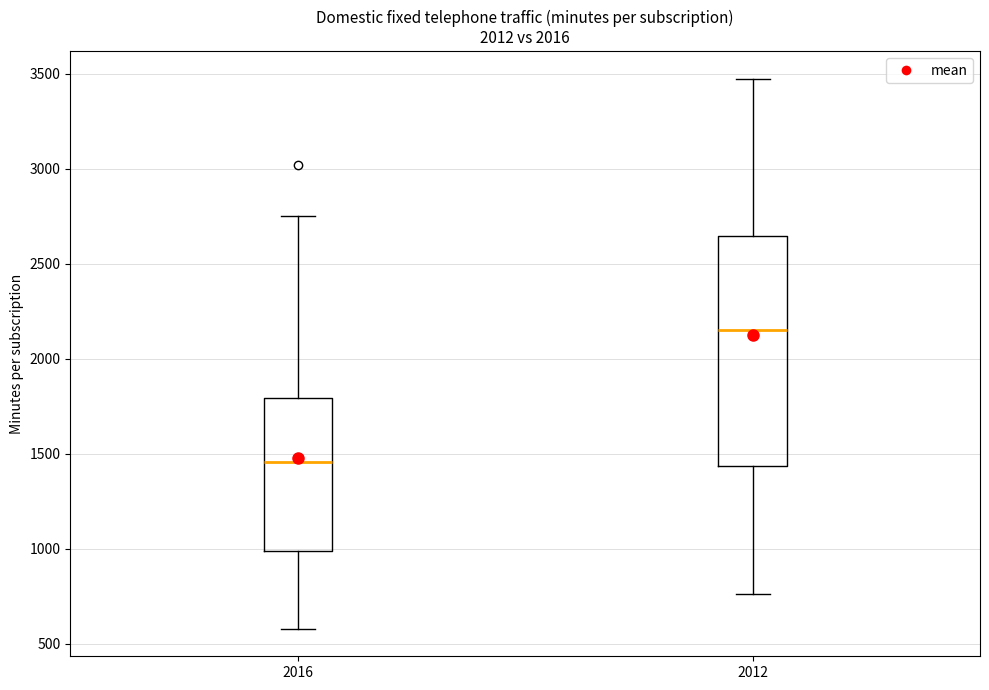

Reading left to right, read every box against the y-axis: the position of its median line, the range the box covers, and the ends of its whiskers. The values are not printed on the chart, so give them approximately, as read against the axis.

2016: median 1450, box 1000 to 1800, whiskers 600 to 2750
2012: median 2150, box 1450 to 2650, whiskers 750 to 3450